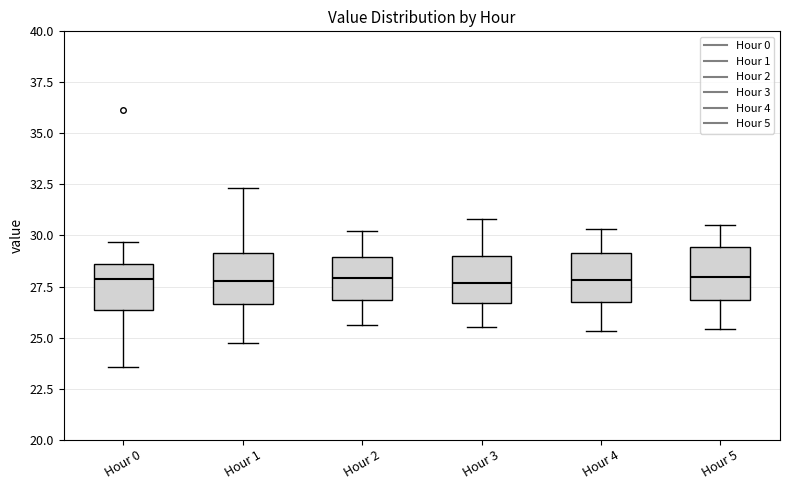

Reading left to right, read every box against the y-axis: the position of its median line, the range the box covers, and the ends of its whiskers. The values are not printed on the chart, so give them approximately, as read against the axis.

Hour 0: median 28.0, box 26.5 to 28.5, whiskers 23.5 to 29.5
Hour 1: median 28.0, box 26.5 to 29.0, whiskers 24.5 to 32.5
Hour 2: median 28.0, box 27.0 to 29.0, whiskers 25.5 to 30.0
Hour 3: median 27.5, box 26.5 to 29.0, whiskers 25.5 to 31.0
Hour 4: median 28.0, box 26.5 to 29.0, whiskers 25.5 to 30.5
Hour 5: median 28.0, box 27.0 to 29.5, whiskers 25.5 to 30.5